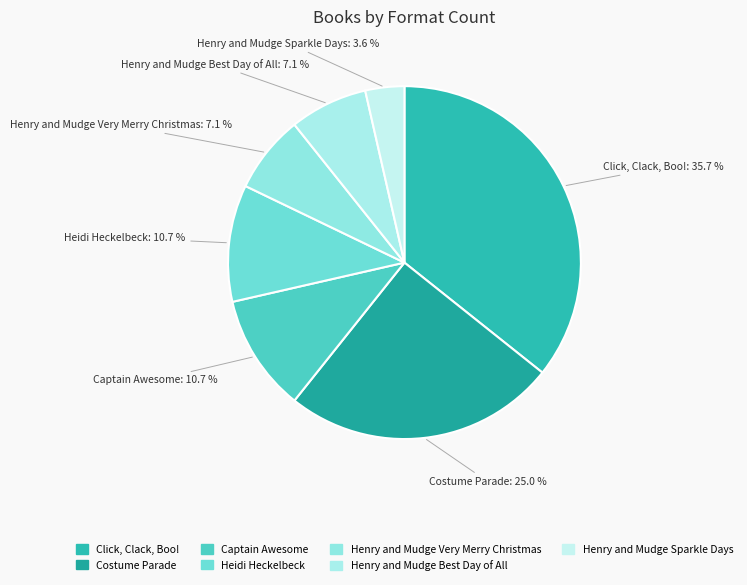

How much of the chart is everything except Henry and Mudge Best Day of All?

92.9%